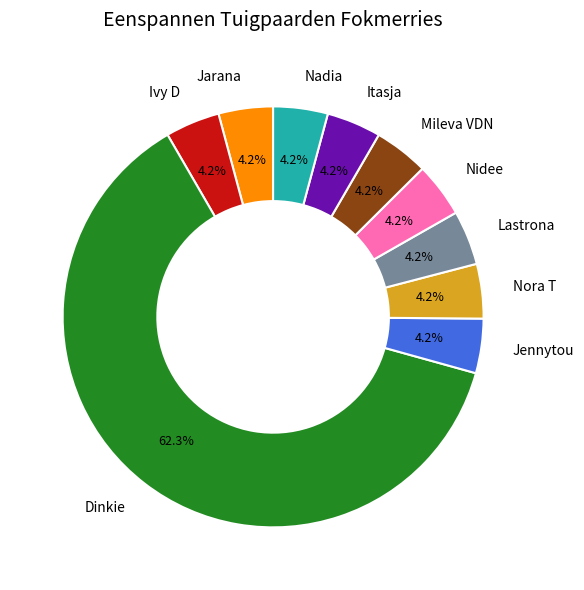

Which slice is the largest?

Dinkie